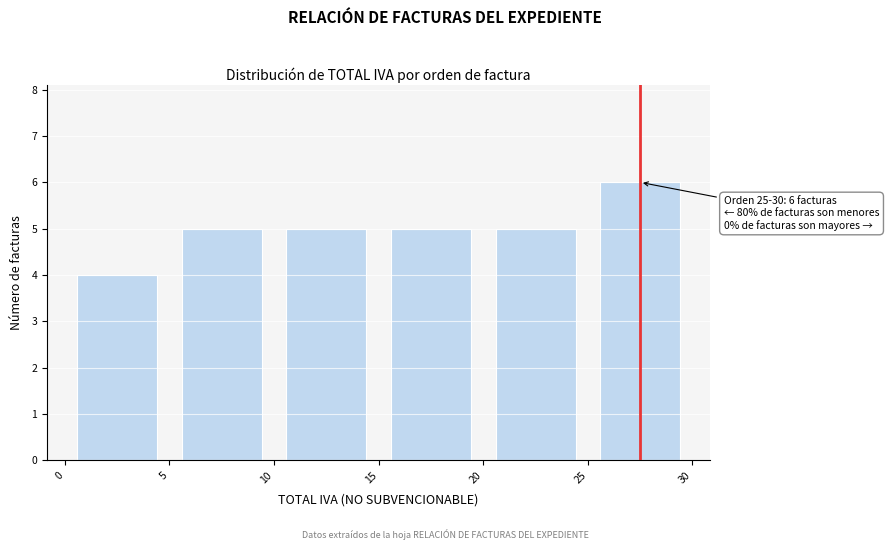

Which range on the x-axis has the tallest bar?

25 to 30